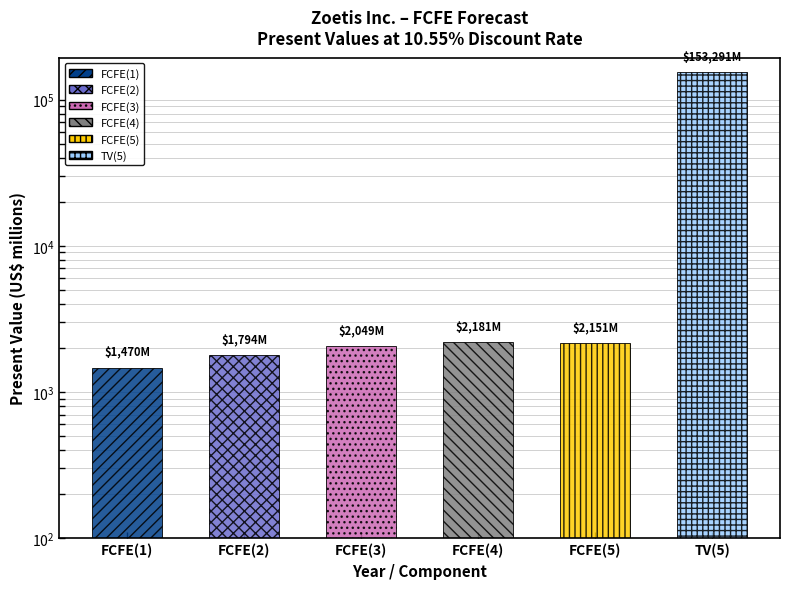

Reading right to left, extract all data points from this chart.

TV(5)=153291	FCFE(5)=2151	FCFE(4)=2181	FCFE(3)=2049	FCFE(2)=1794	FCFE(1)=1470